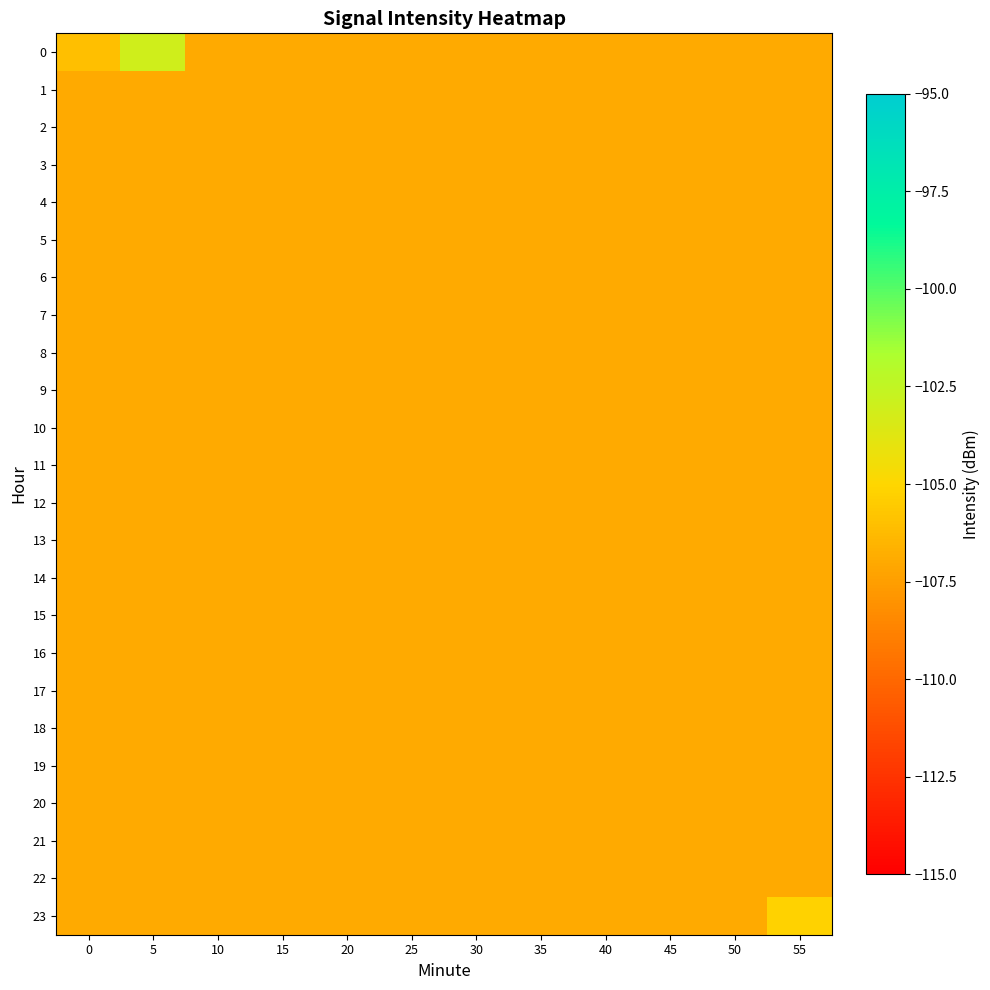

Which category has the highest value across all series?

5